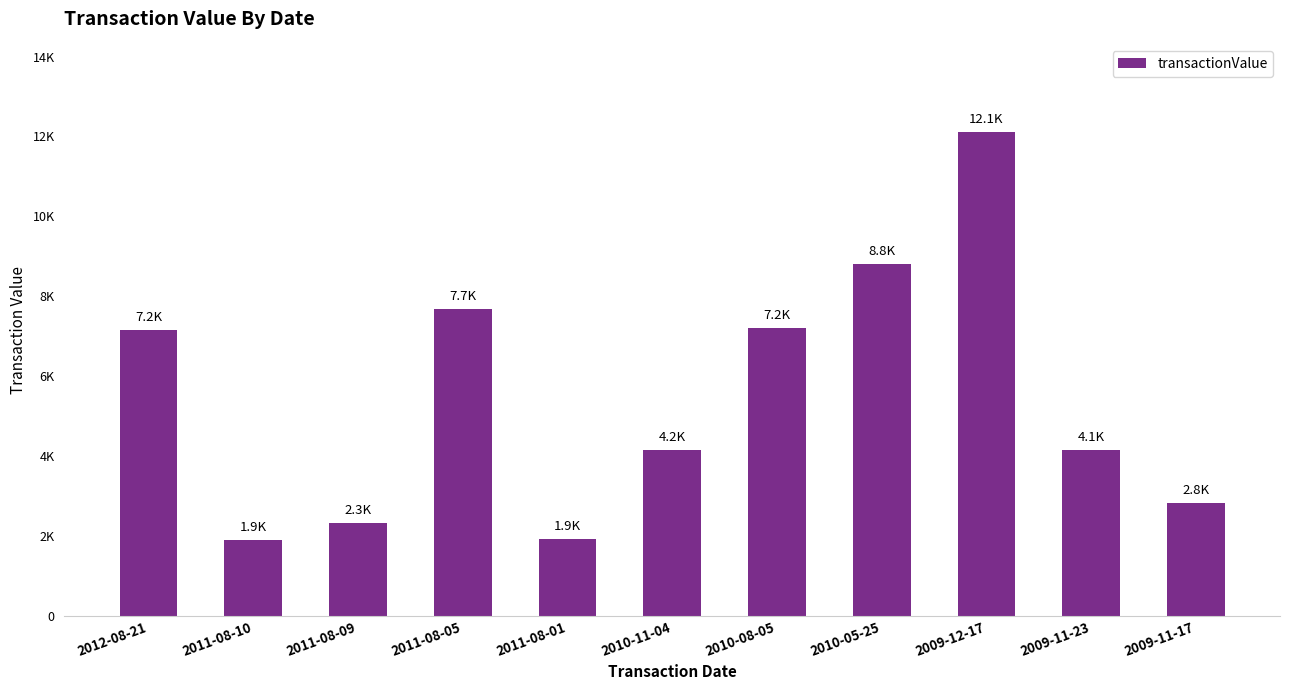

How many series are shown in this chart?

1